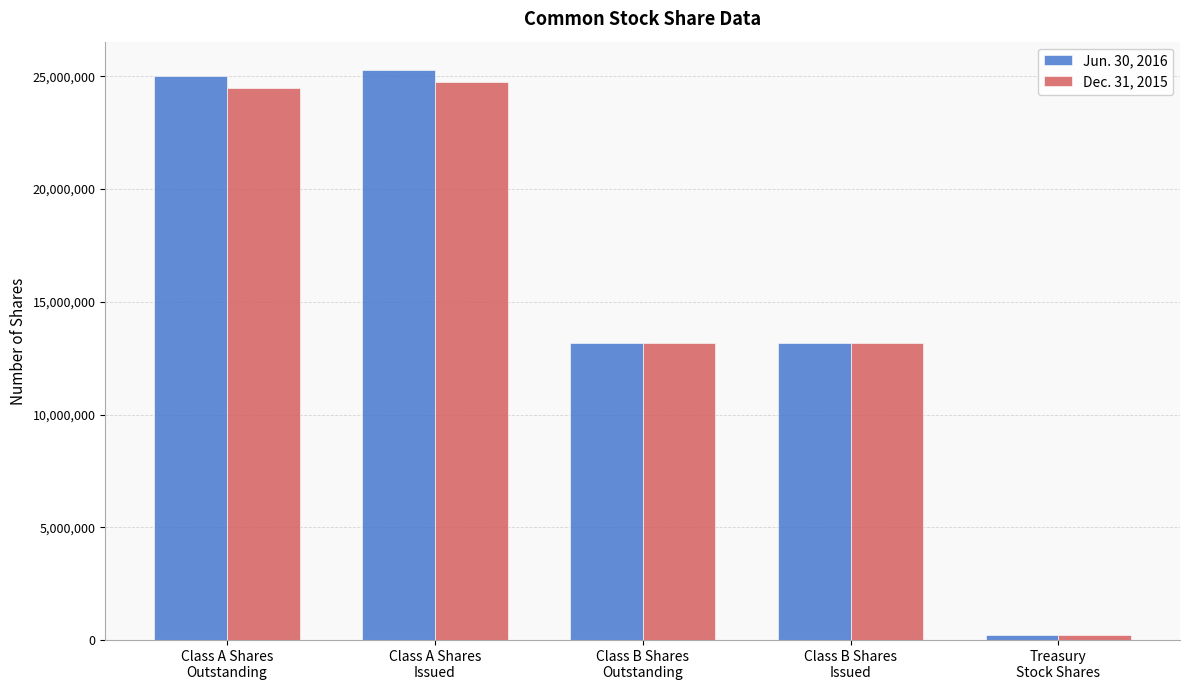

Reading left to right, extract all data points from this chart.

Jun. 30, 2016: Class A Shares
Outstanding=25026183	Class A Shares
Issued=25270296	Class B Shares
Outstanding=13191845	Class B Shares
Issued=13191845	Treasury
Stock Shares=244113
Dec. 31, 2015: Class A Shares
Outstanding=24487471	Class A Shares
Issued=24731584	Class B Shares
Outstanding=13191845	Class B Shares
Issued=13191845	Treasury
Stock Shares=244113